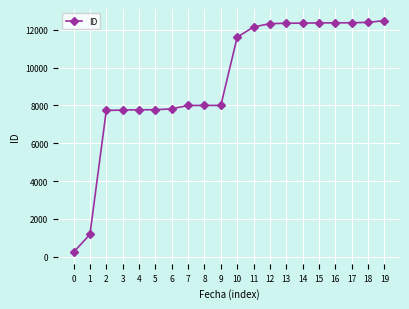

What is the average value?

9355